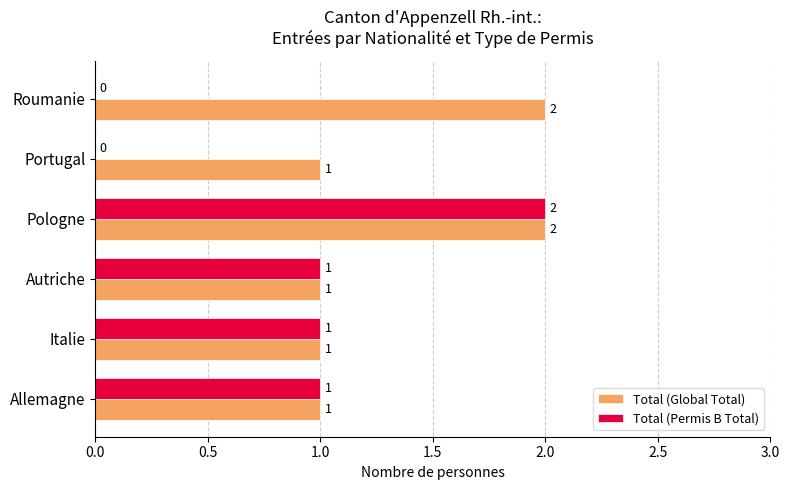

Which series has the largest range (max minus min)?

Total (Permis B Total)